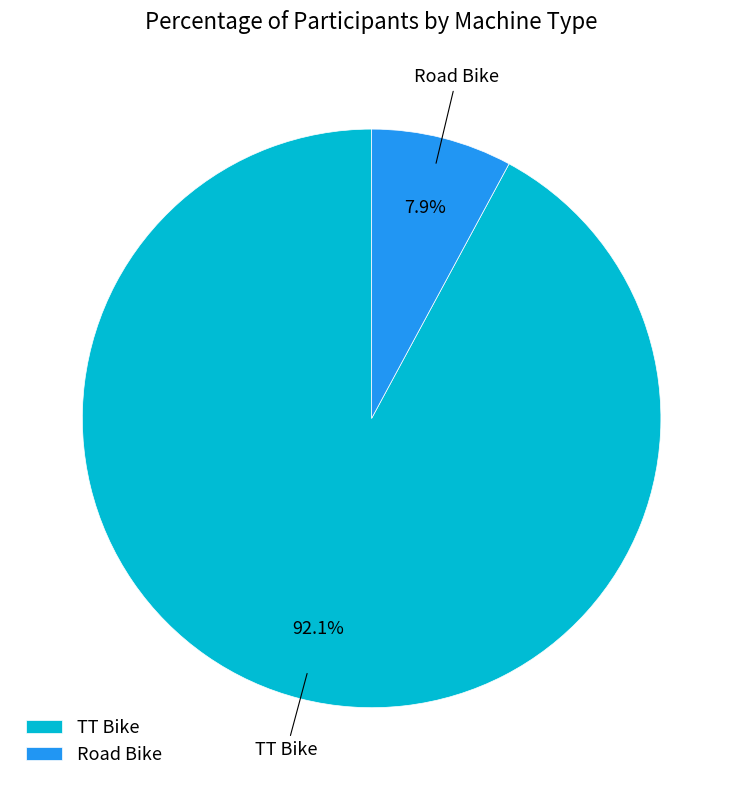

Does Road Bike represent more than half of the total?

No